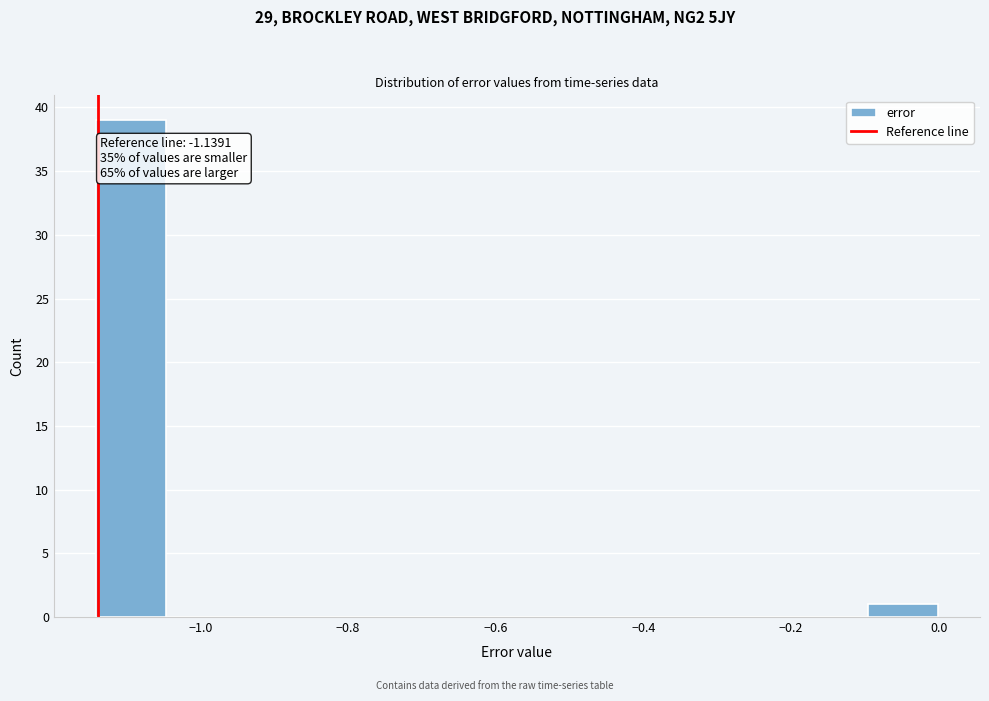

Over which range of the x-axis is the bar tallest?

-1.14 to -1.04